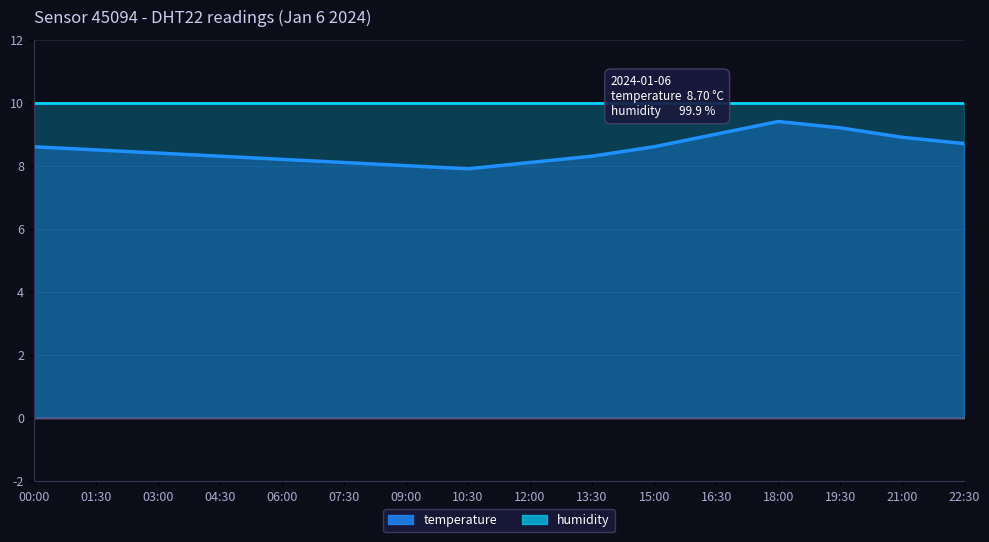

Reading left to right, what are all the values shown in this chart?

00:00=8.6	01:30=8.5	03:00=8.4	04:30=8.3	06:00=8.2	07:30=8.1	09:00=8.0	10:30=7.9	12:00=8.1	13:30=8.3	15:00=8.6	16:30=9.0	18:00=9.4	19:30=9.2	21:00=8.9	22:30=8.7